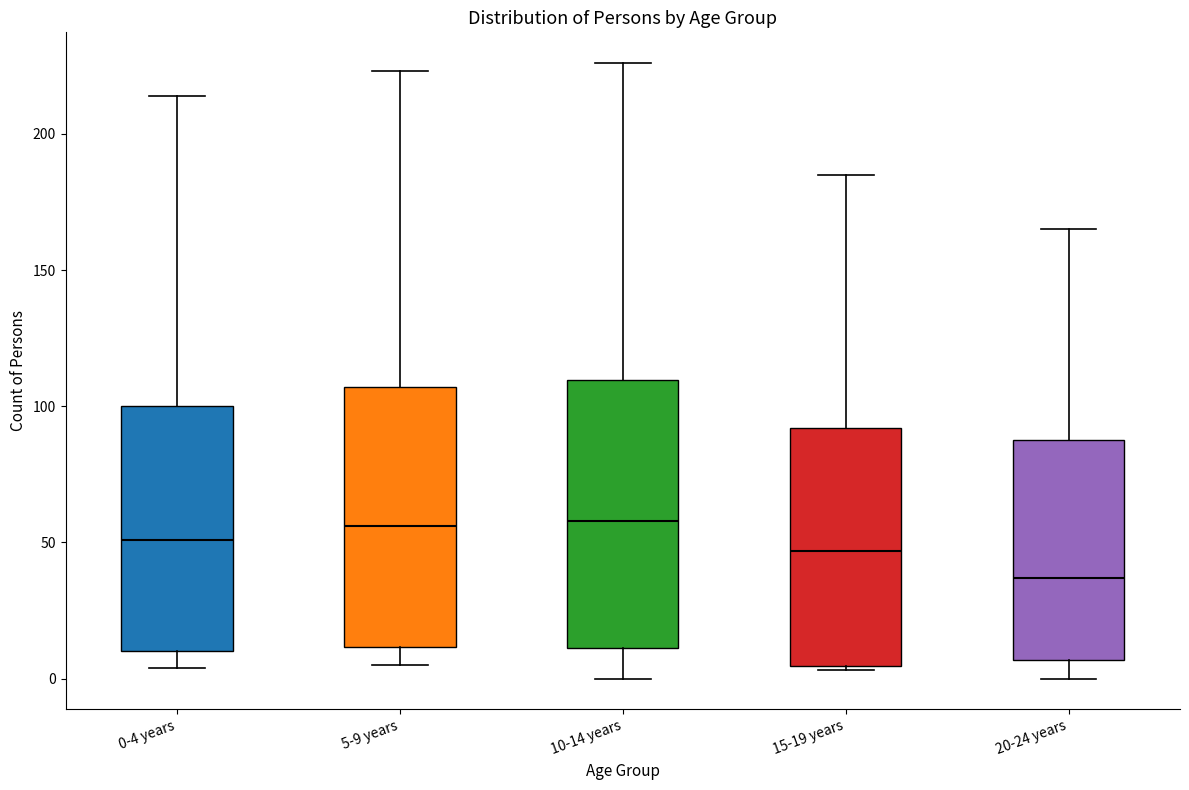

Reading left to right, read every box against the y-axis: the position of its median line, the range the box covers, and the ends of its whiskers. The values are not printed on the chart, so give them approximately, as read against the axis.

0-4 years: median 50, box 10 to 100, whiskers 5 to 215
5-9 years: median 55, box 10 to 105, whiskers 5 to 225
10-14 years: median 60, box 10 to 110, whiskers 0 to 225
15-19 years: median 45, box 5 to 90, whiskers 5 to 185
20-24 years: median 35, box 5 to 90, whiskers 0 to 165